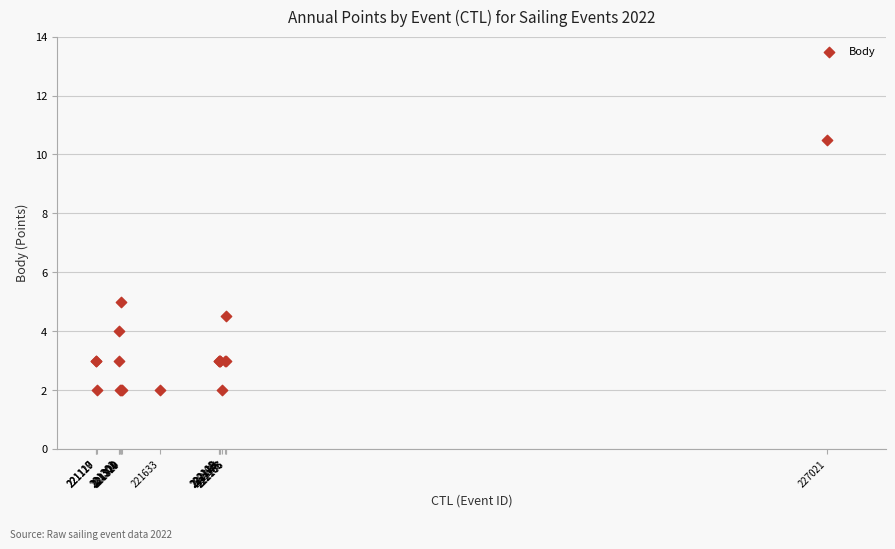

What Y value in the scatter plot is closest to 6?

5.0